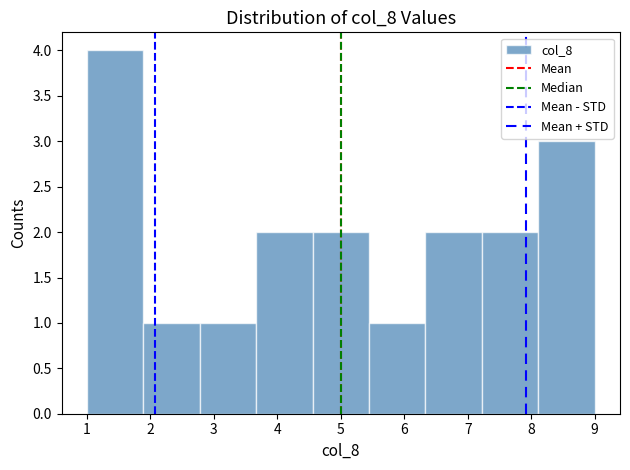

Reading left to right, list every bar in this chart as the range it spans on the x-axis followed by its height. Neither the bar edges nor the heights are printed on the chart, so give them approximately, as read against the axes.

1.0 to 1.9: 4
1.9 to 2.8: 1
2.8 to 3.7: 1
3.7 to 4.6: 2
4.6 to 5.4: 2
5.4 to 6.3: 1
6.3 to 7.2: 2
7.2 to 8.1: 2
8.1 to 9.0: 3